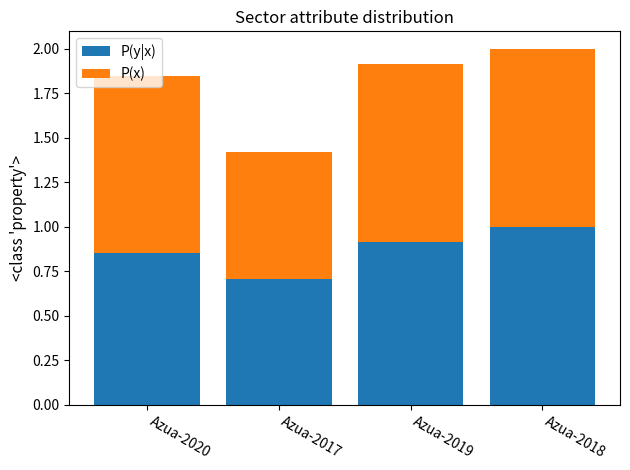

Rank the categories by P(y|x) value from highest to lowest.

Azua-2018, Azua-2019, Azua-2020, Azua-2017